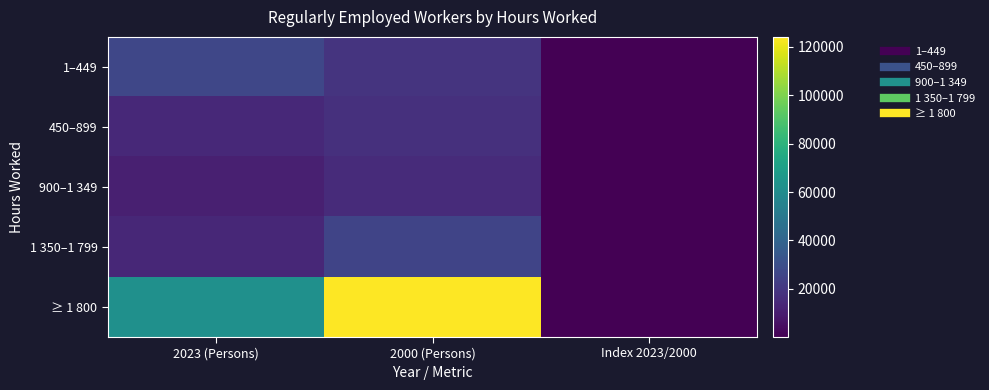

Reading left to right, extract all data points from this chart.

1–449: 2023 (Persons)=26349.0	2000 (Persons)=18484.0	Index 2023/2000=142.6
450–899: 2023 (Persons)=14395.0	2000 (Persons)=17465.0	Index 2023/2000=82.4
900–1 349: 2023 (Persons)=10797.0	2000 (Persons)=15214.0	Index 2023/2000=71.0
1 350–1 799: 2023 (Persons)=13998.0	2000 (Persons)=25668.0	Index 2023/2000=54.5
≥ 1 800: 2023 (Persons)=62369.0	2000 (Persons)=124175.0	Index 2023/2000=50.2